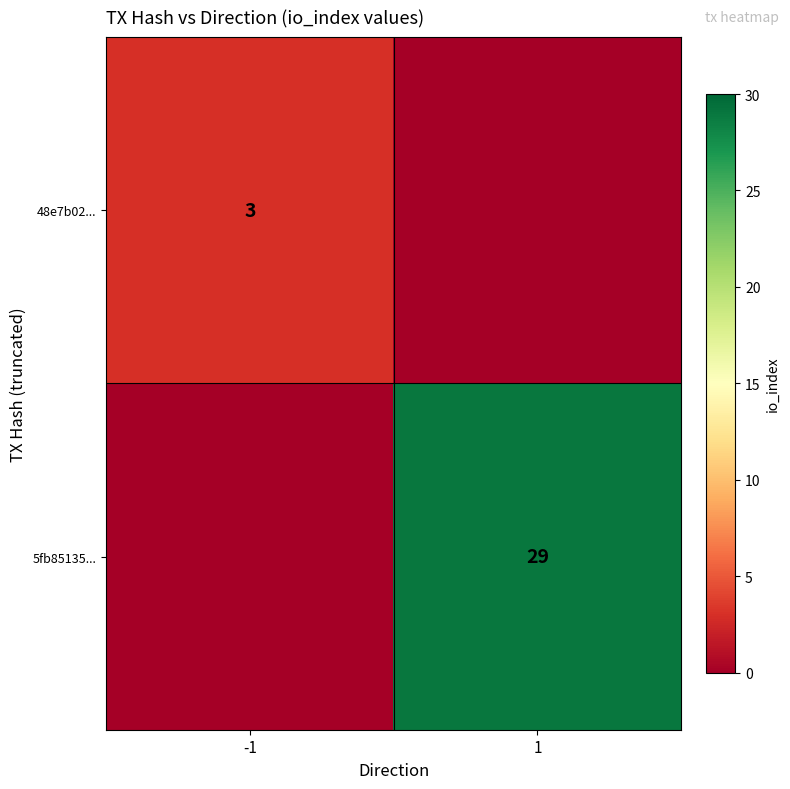

How many categories are shown in the chart?

2